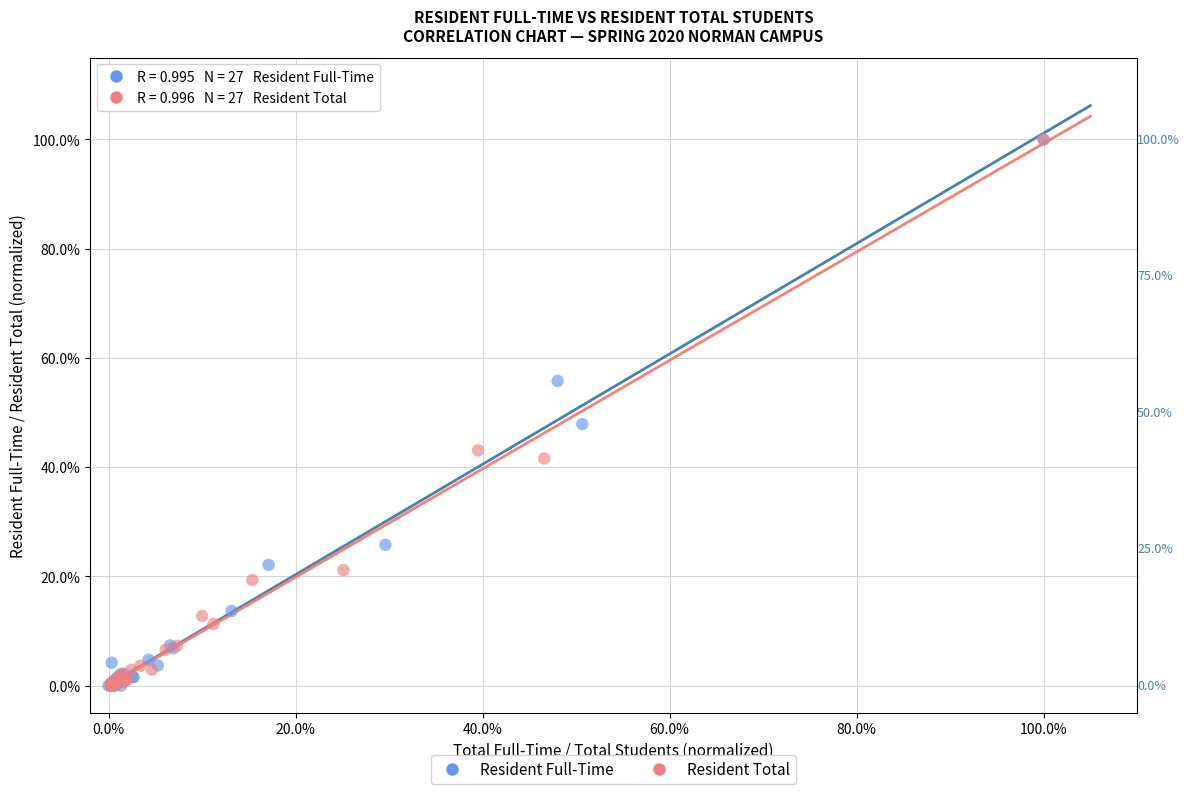

What are all the series names shown in the legend?

Resident Full-Time, Resident Total